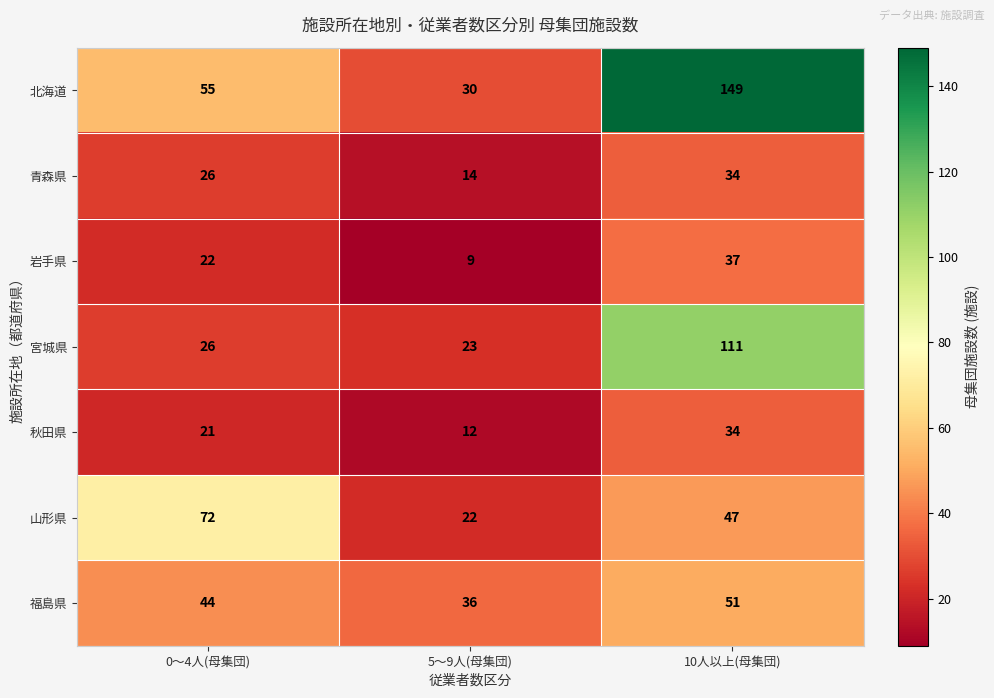

At 5～9人(母集団), list the series in order from smallest to largest.

岩手県, 秋田県, 青森県, 山形県, 宮城県, 北海道, 福島県